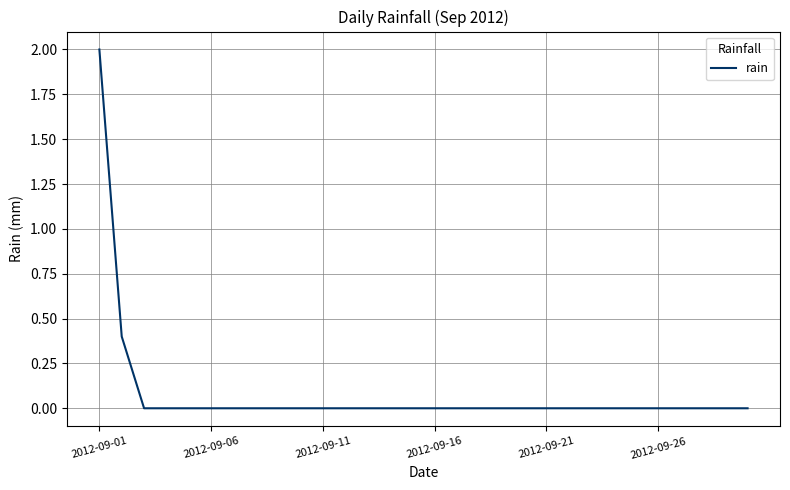

Does the chart display data point markers on the line(s)?

No